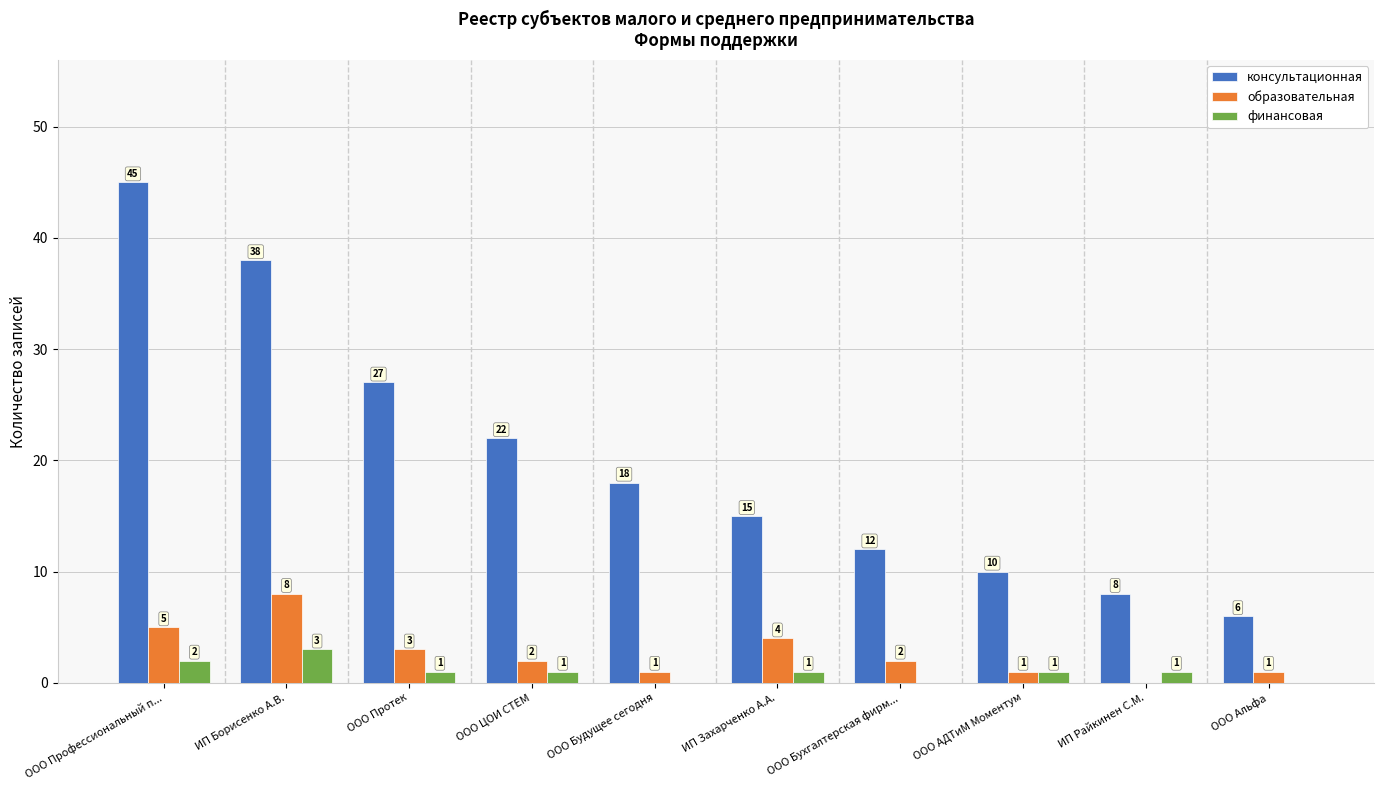

How many values in образовательная are above zero?

9